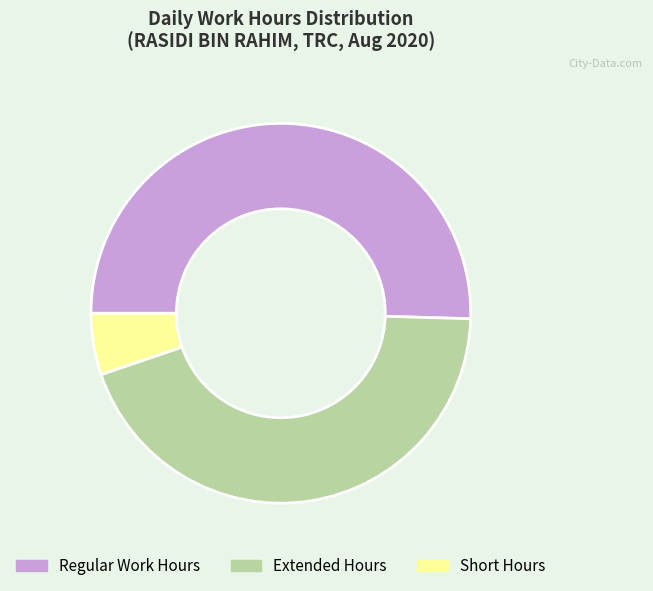

Which category has the biggest portion of the pie?

Regular Work Hours